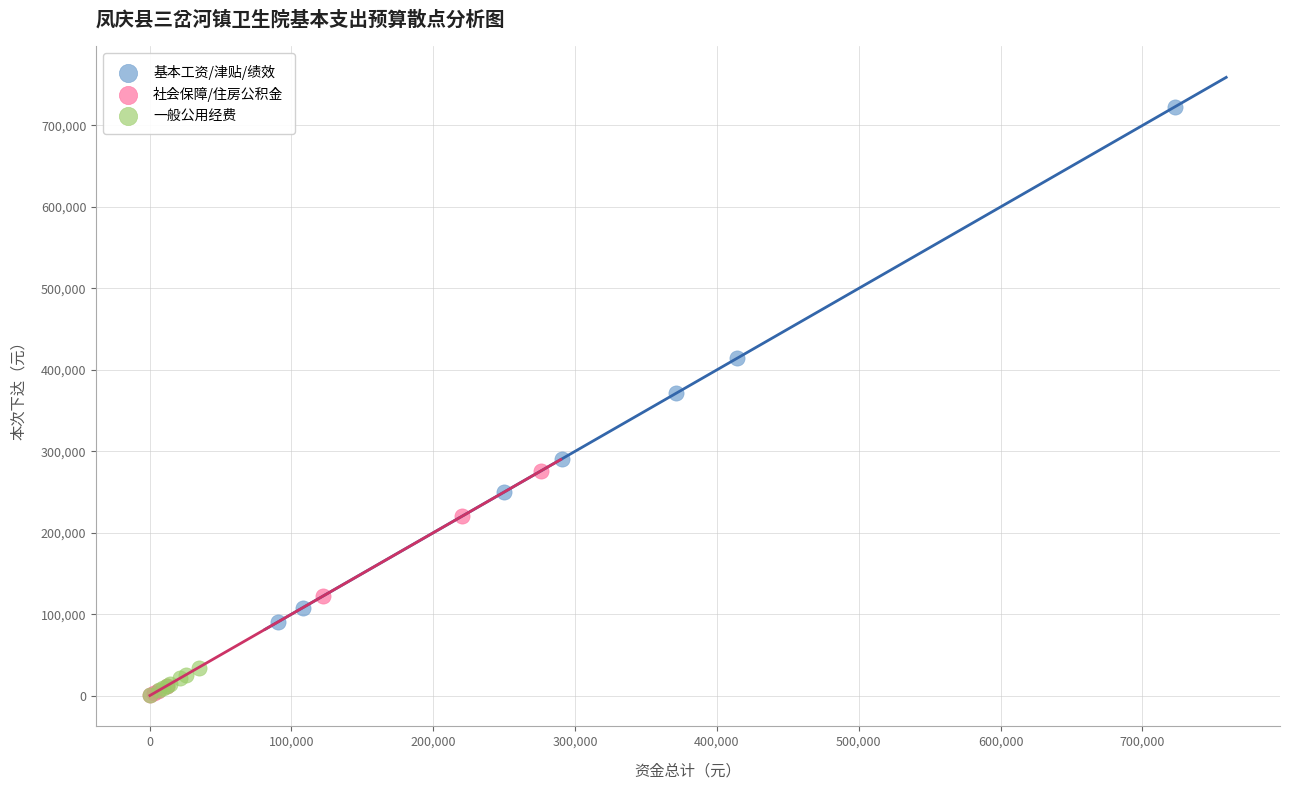

What are all the series names shown in the legend?

基本工资/津贴/绩效, 社会保障/住房公积金, 一般公用经费